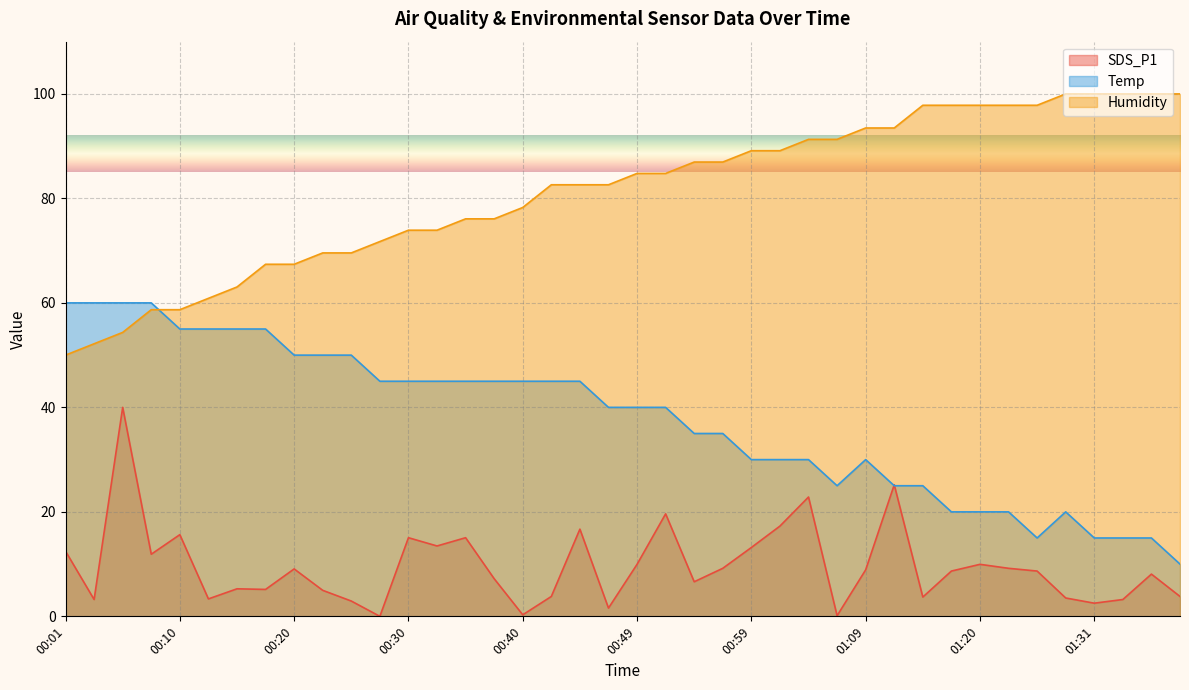

What is the average value of the Temp series?

37.6